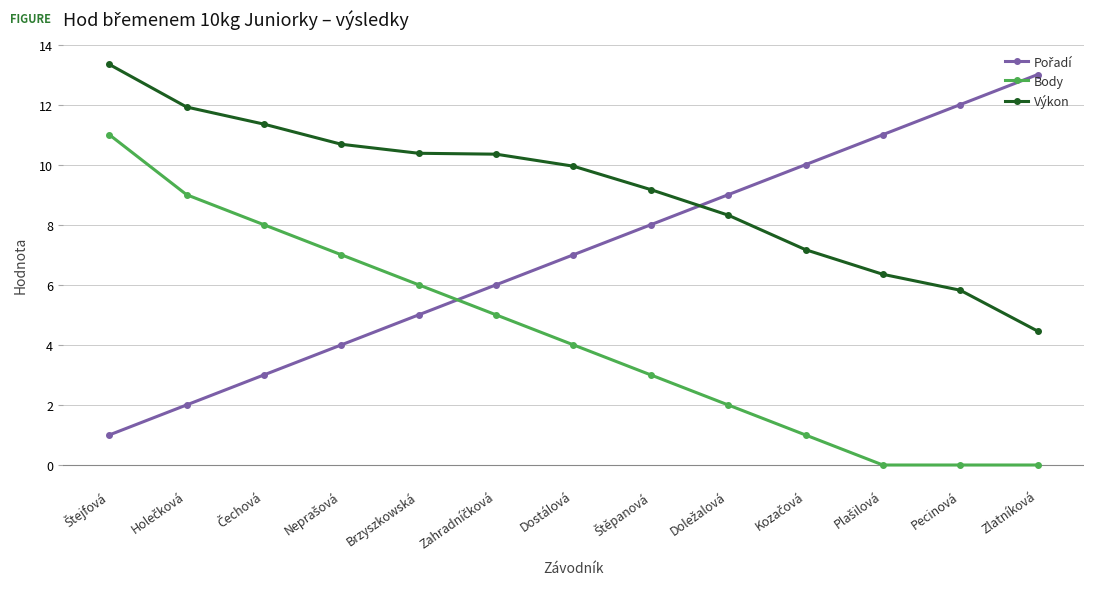

Is this an area chart (filled region under the line)?

No